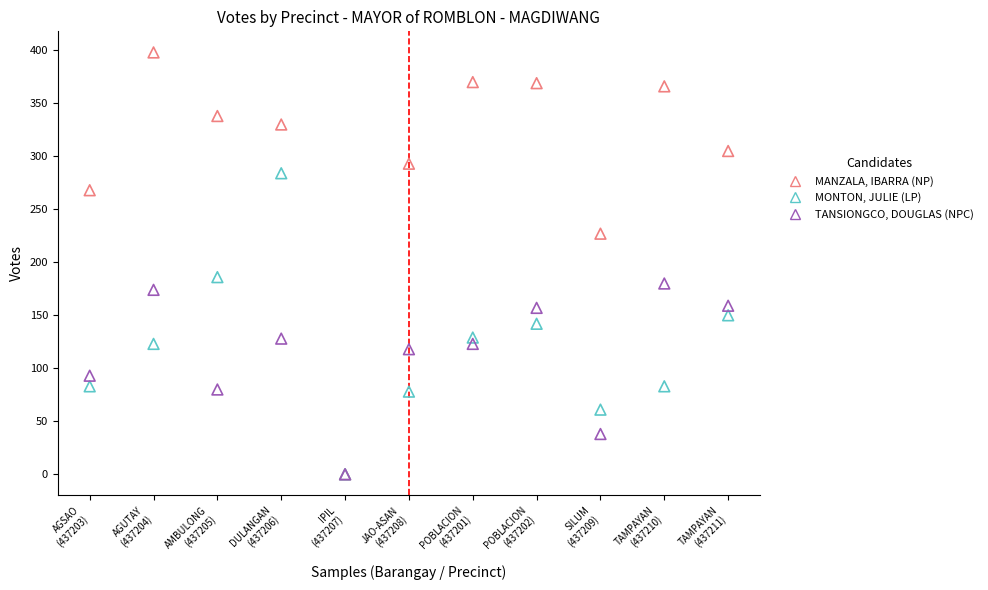

What are all the series names shown in the legend?

MANZALA, IBARRA (NP), MONTON, JULIE (LP), TANSIONGCO, DOUGLAS (NPC)